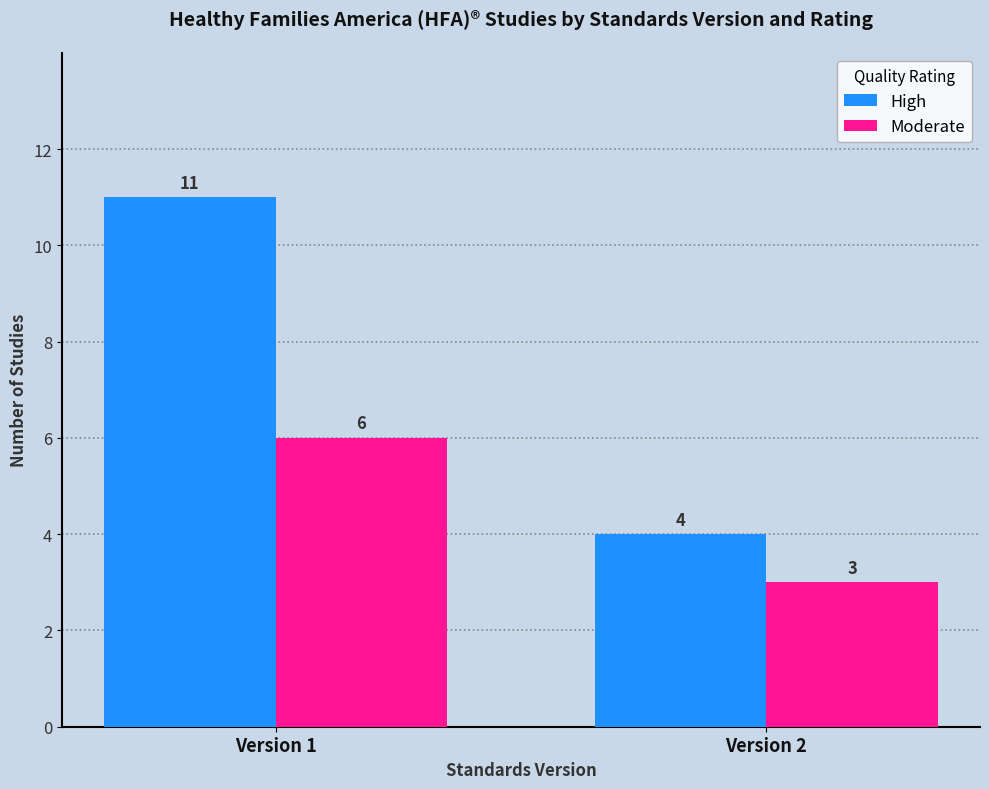

The value of High at Version 1 is 20. True or false?

False